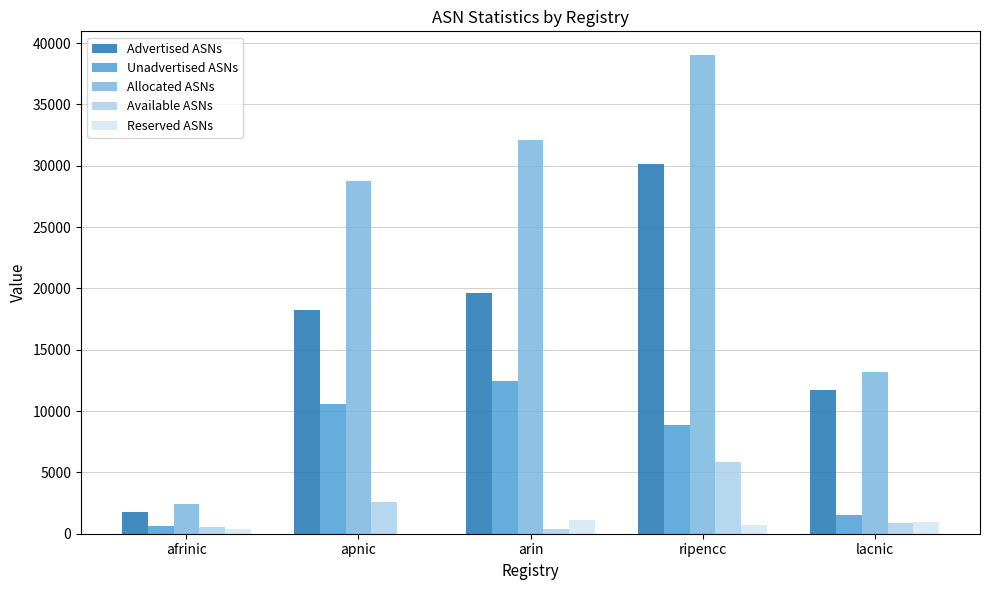

Where does the Unadvertised ASNs series first go above 8872?

apnic